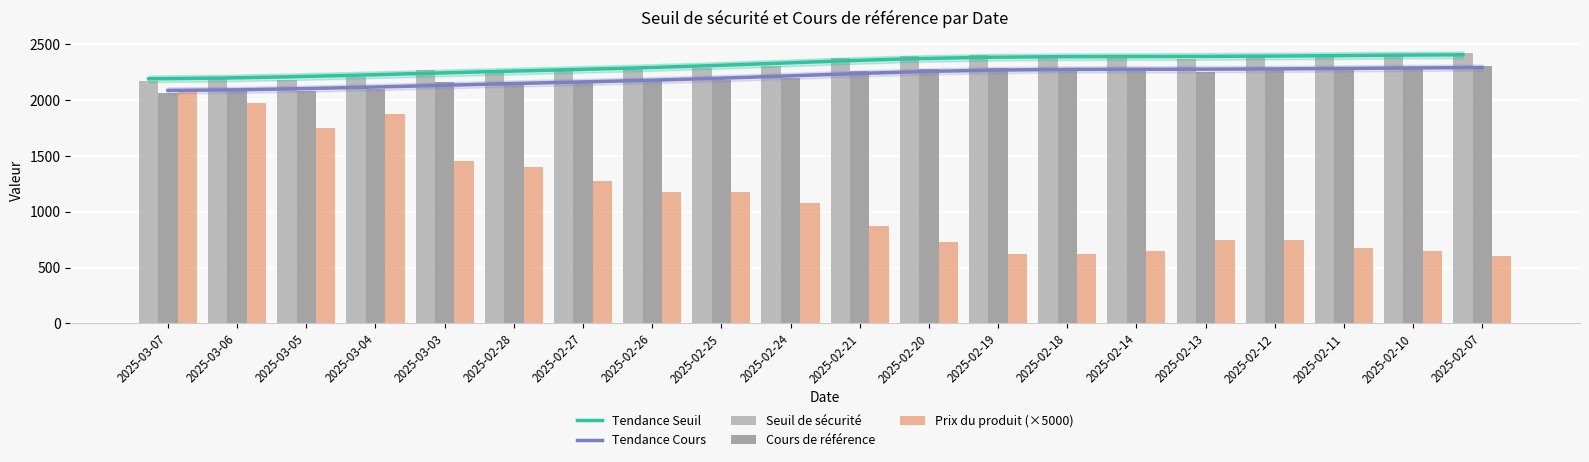

At which label does Tendance Seuil reach its minimum?

2025-03-07